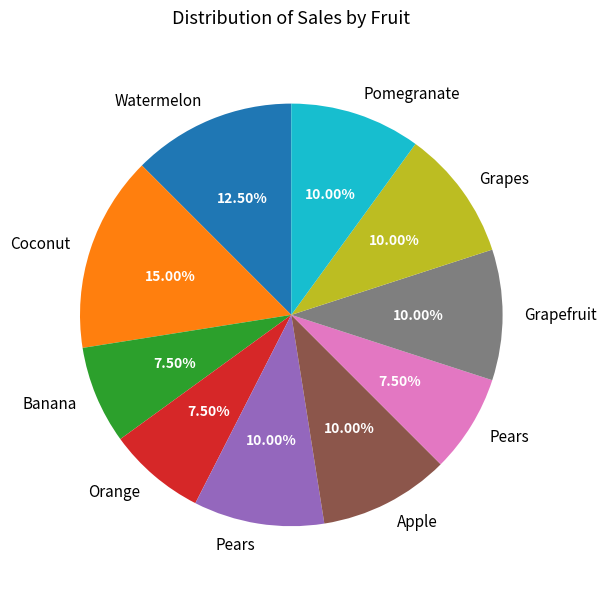

Is there any slice that represents more than half of the pie?

No